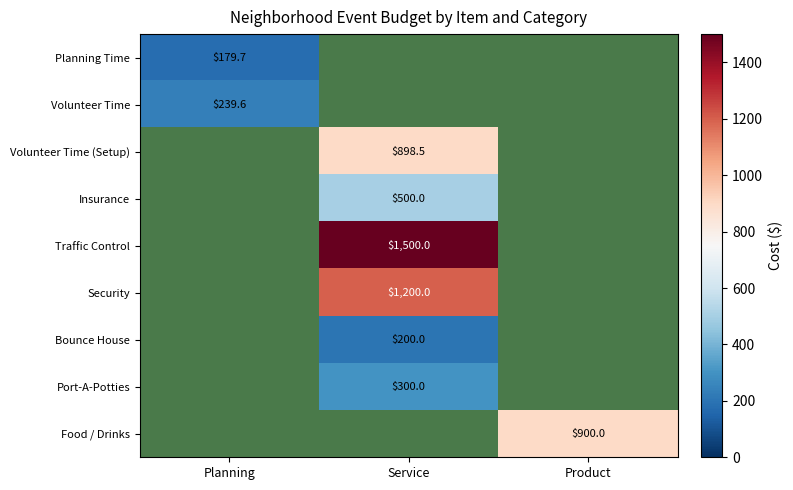

At how many categories does at least one series exceed 275?

2